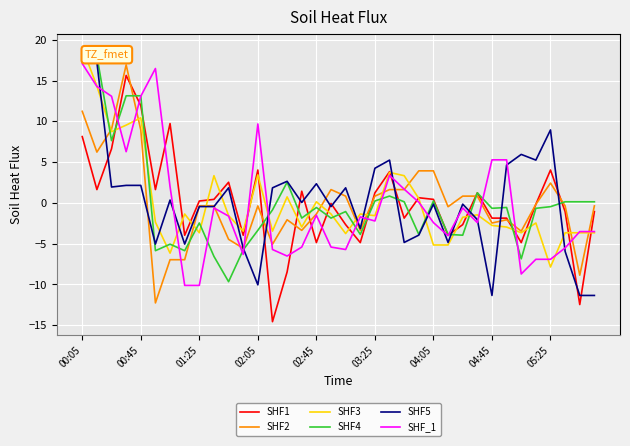

Is it true that SHF1 equals -1.1 at 35?

True